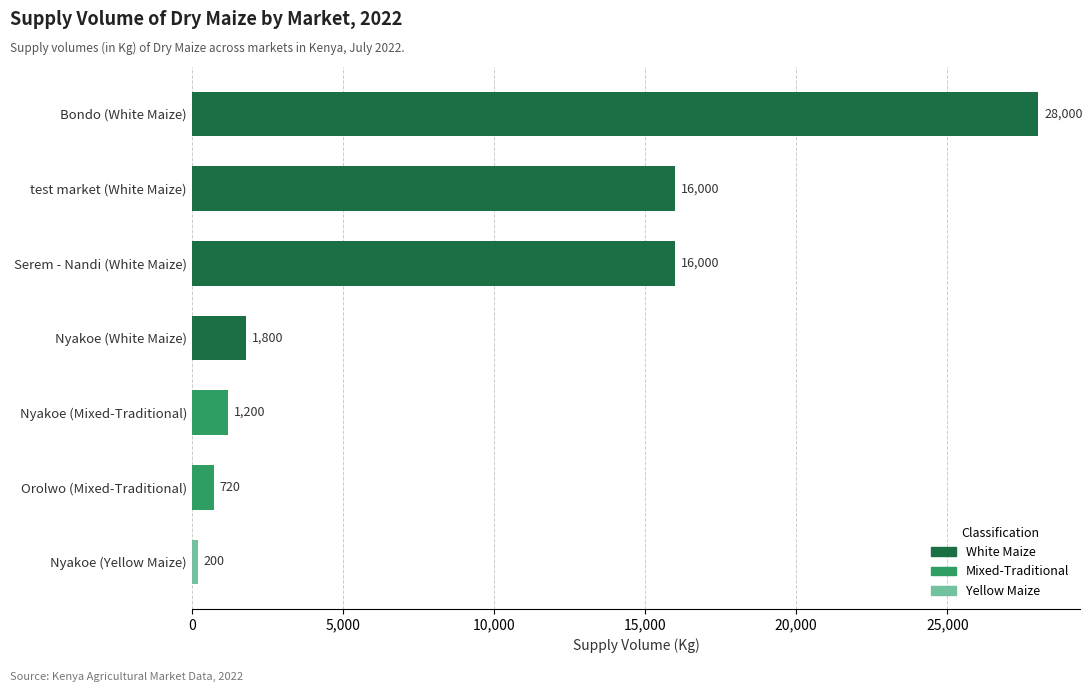

Is it true that the value at test market (White Maize) is 4931?

False